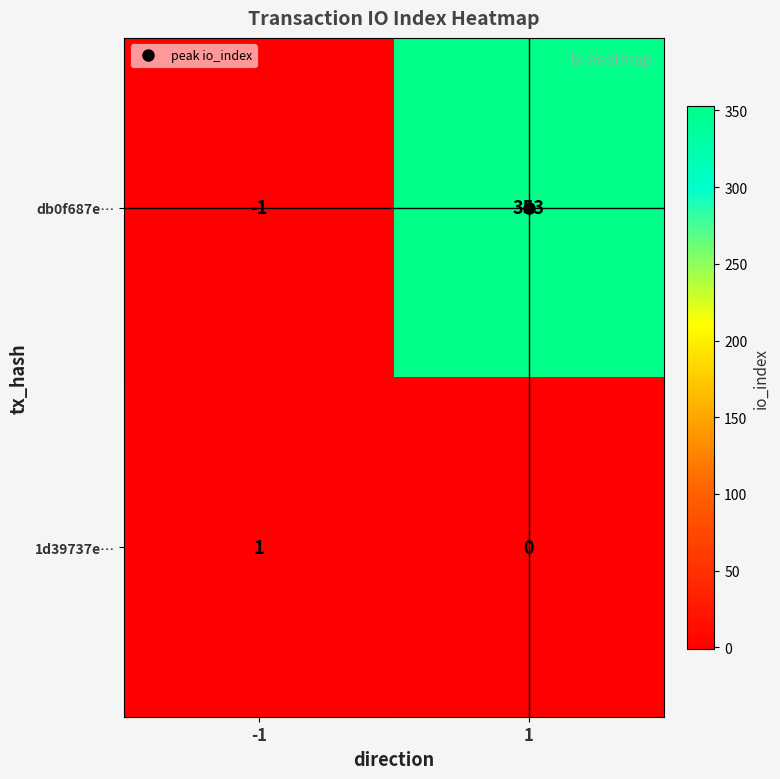

The 1d39737e… series shows 1 at 1. True or false?

False